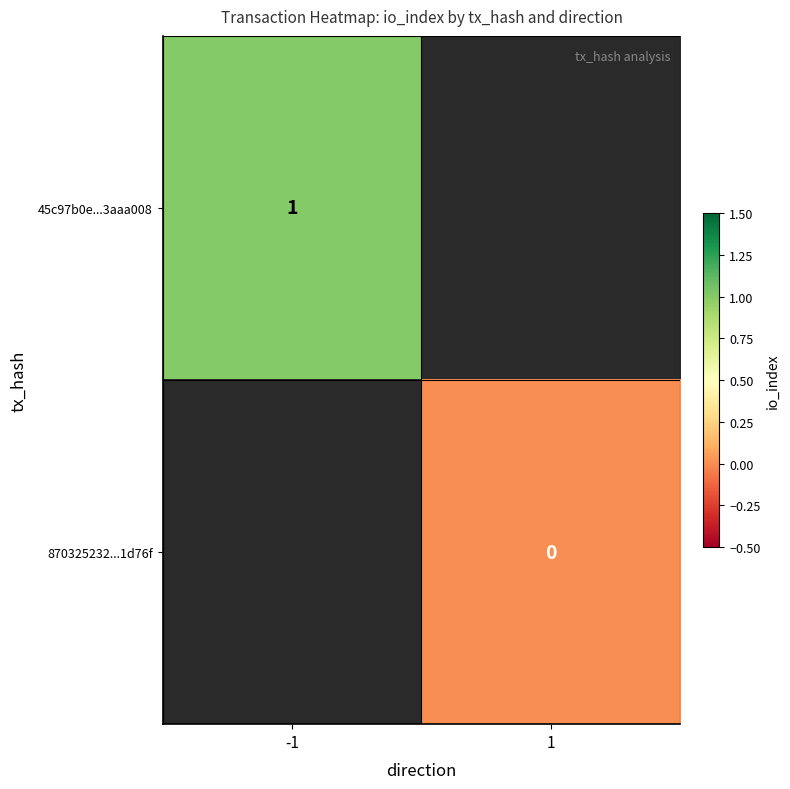

The 45c97b0e...3aaa008 series shows 1 at -1. True or false?

True